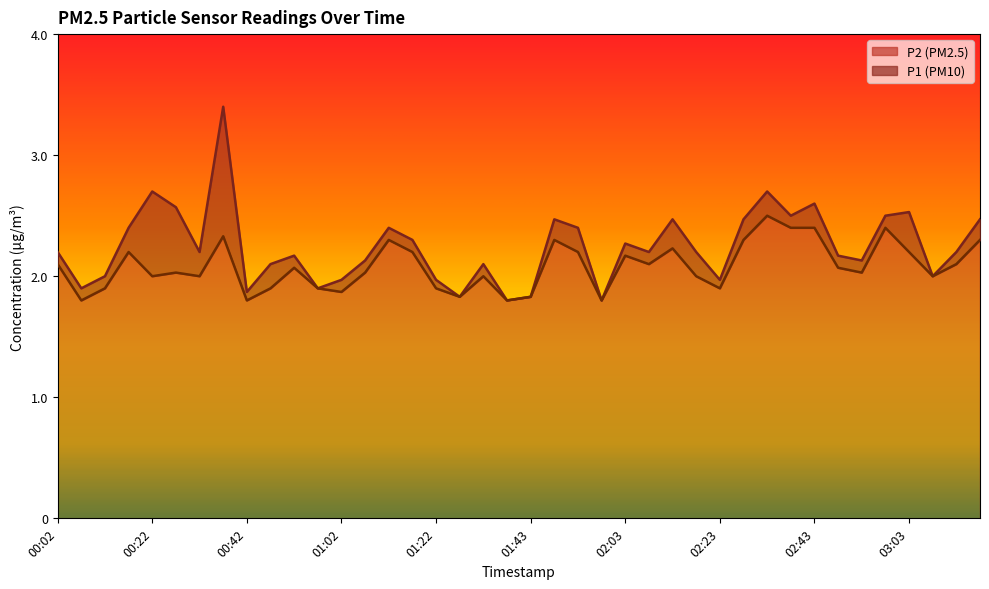

Rank the series by their average value, from lowest to highest.

P2, P1